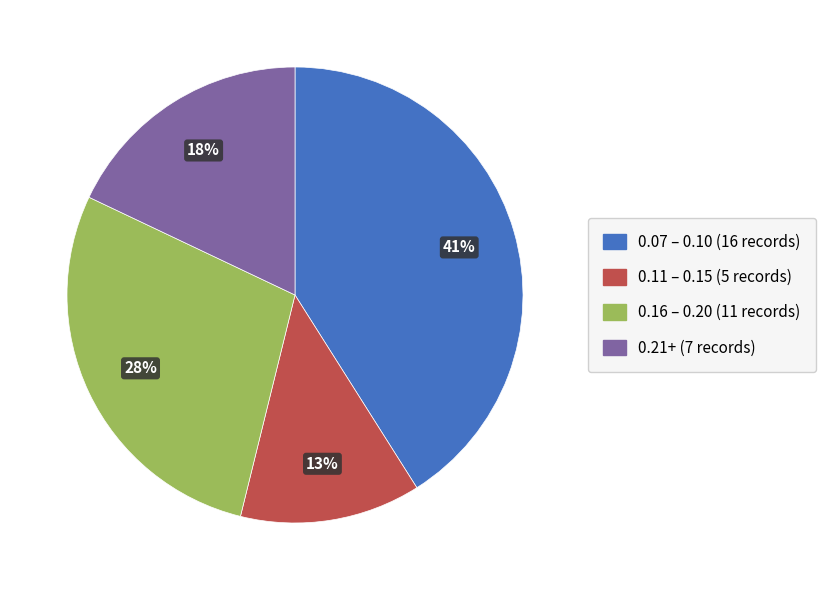

Is there a majority slice in this chart?

No